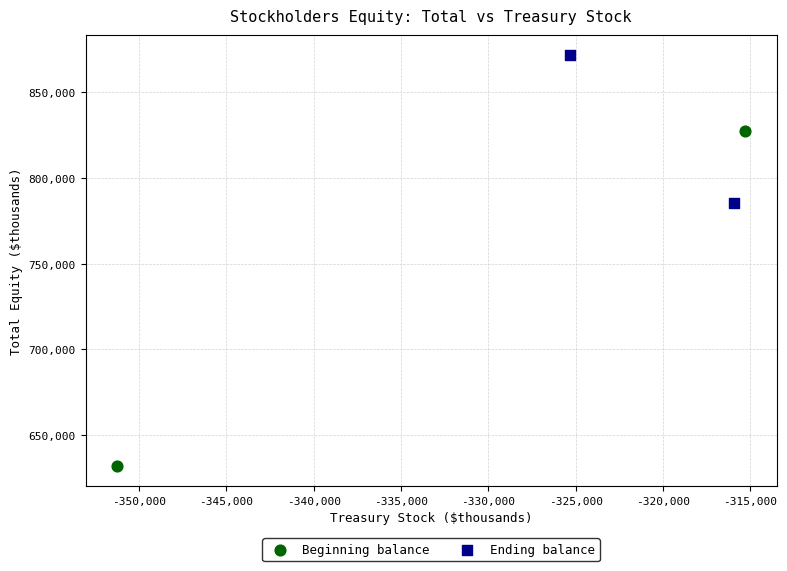

Which series has the widest spread of Y values?

Beginning balance